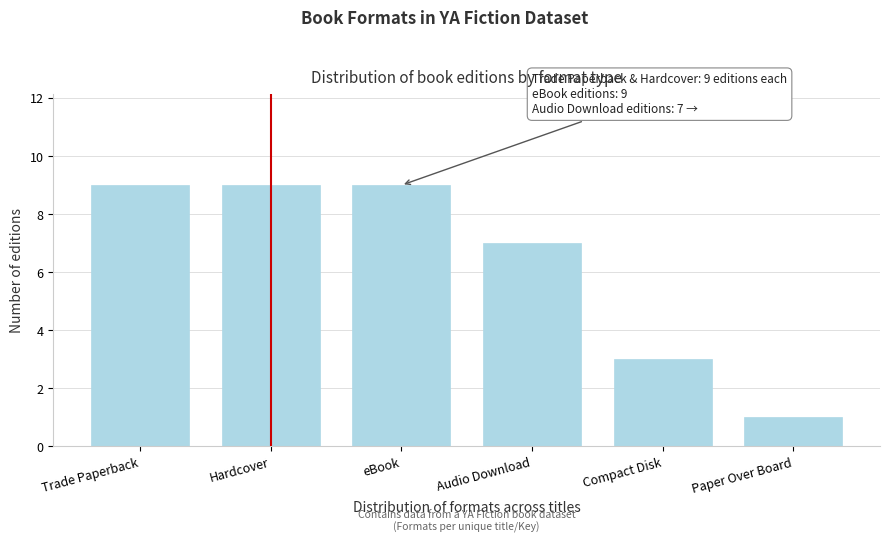

Reading left to right, what are all the values shown in this chart?

9	9	9	7	3	1